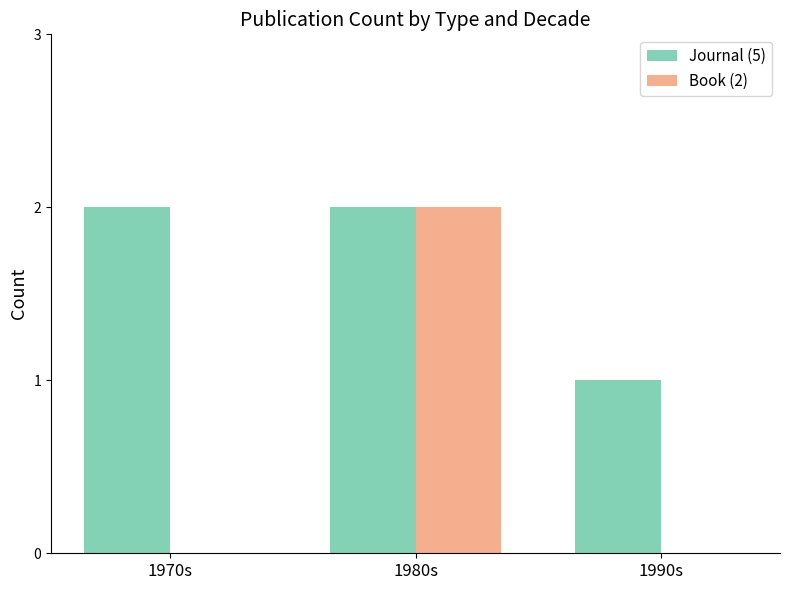

Which series has the widest spread of values?

Book (2)